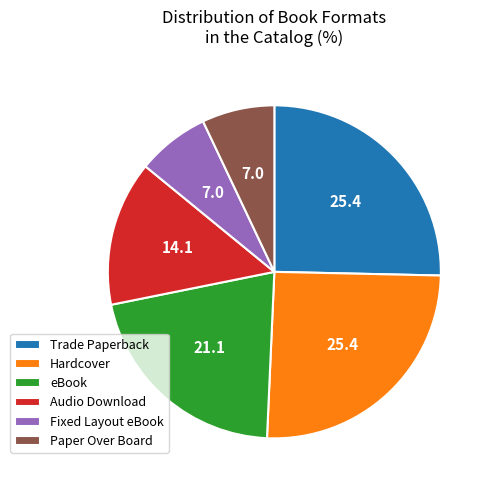

Is the sum of Hardcover and eBook greater than half?

No